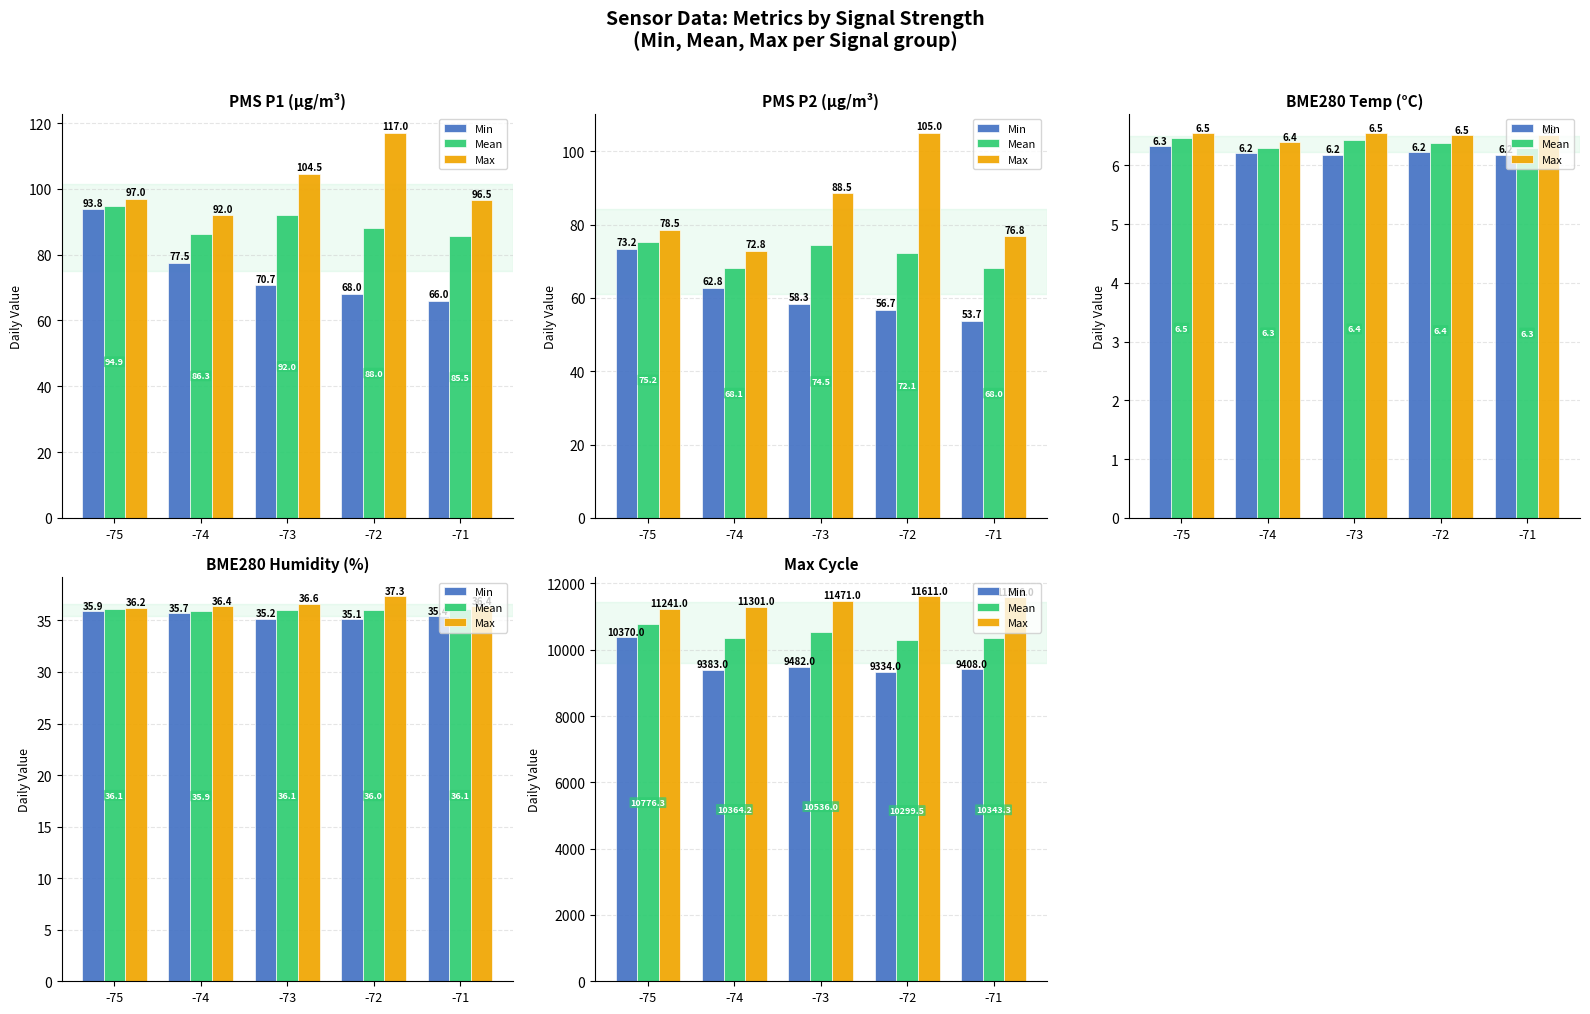

Which series has the largest total across all categories?

Max